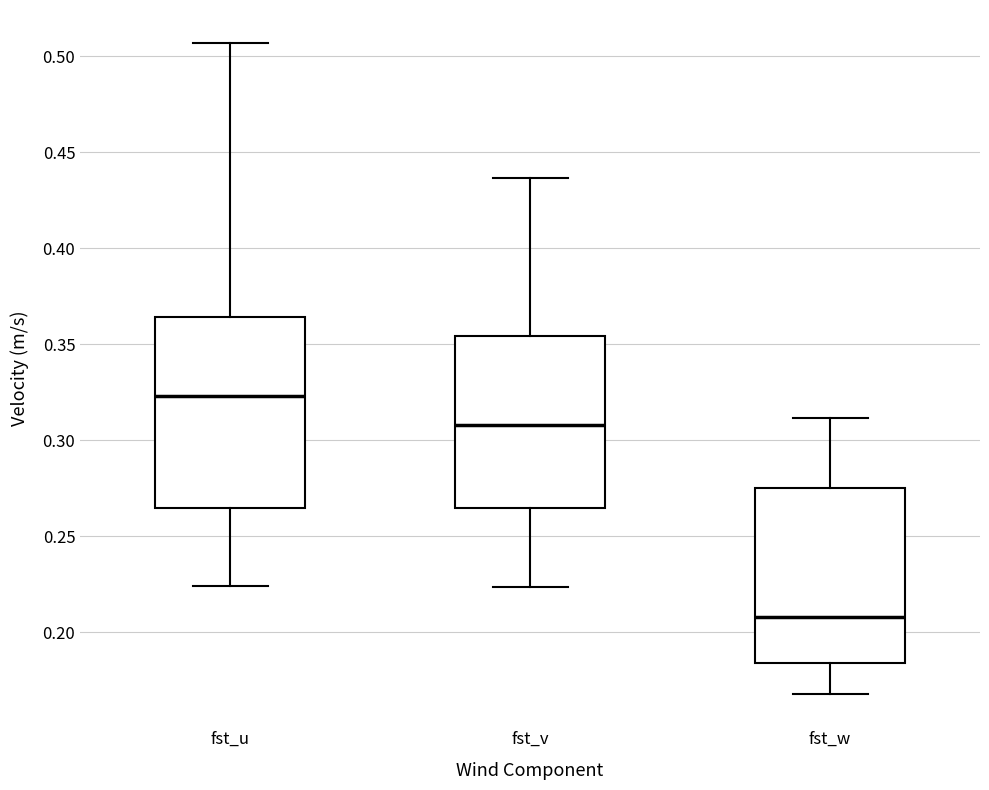

Comparing the boxes themselves (not the whiskers), which one is the tallest?

fst_u